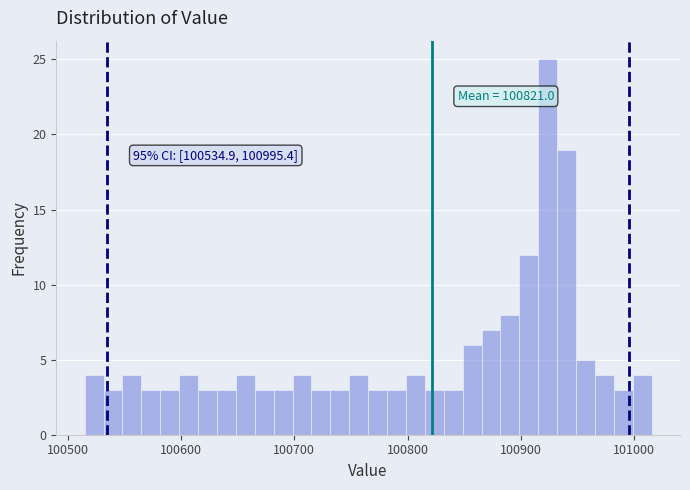

Read against the x-axis, roughly where is the centre of the tallest bar?

100920